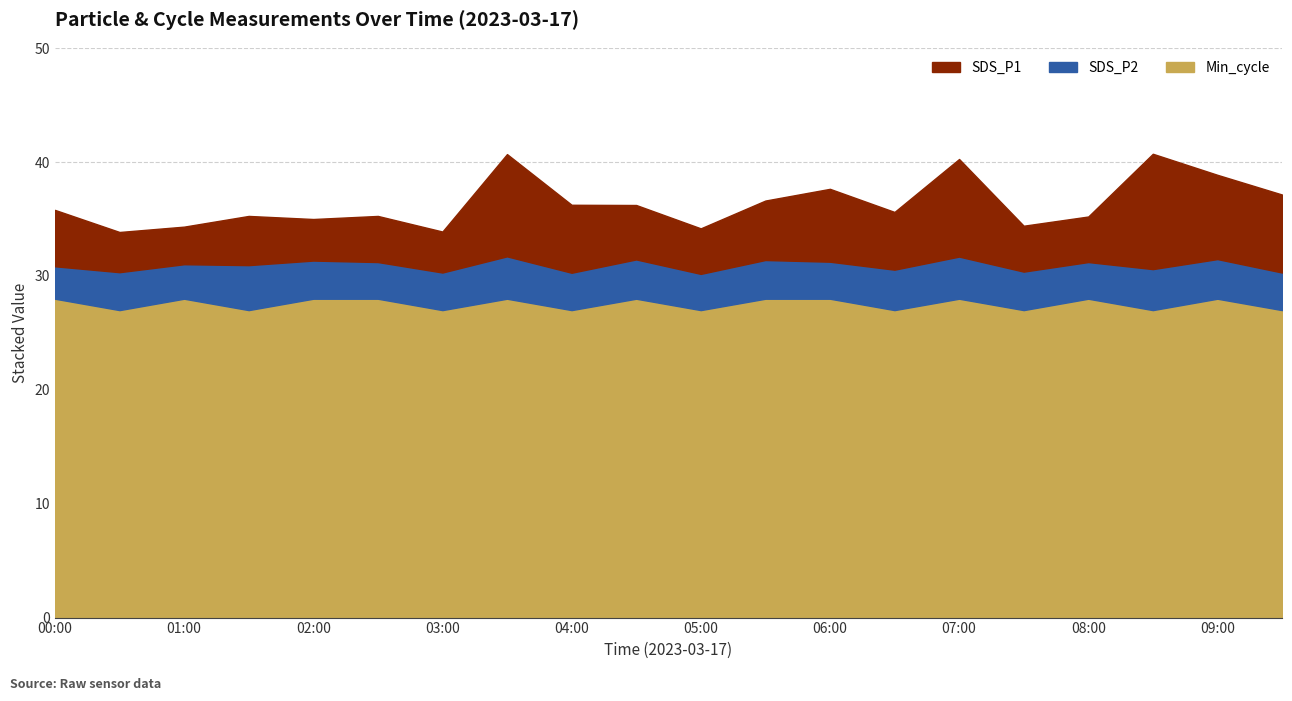

What is the spread (max minus min) of values at 06:00?

24.8